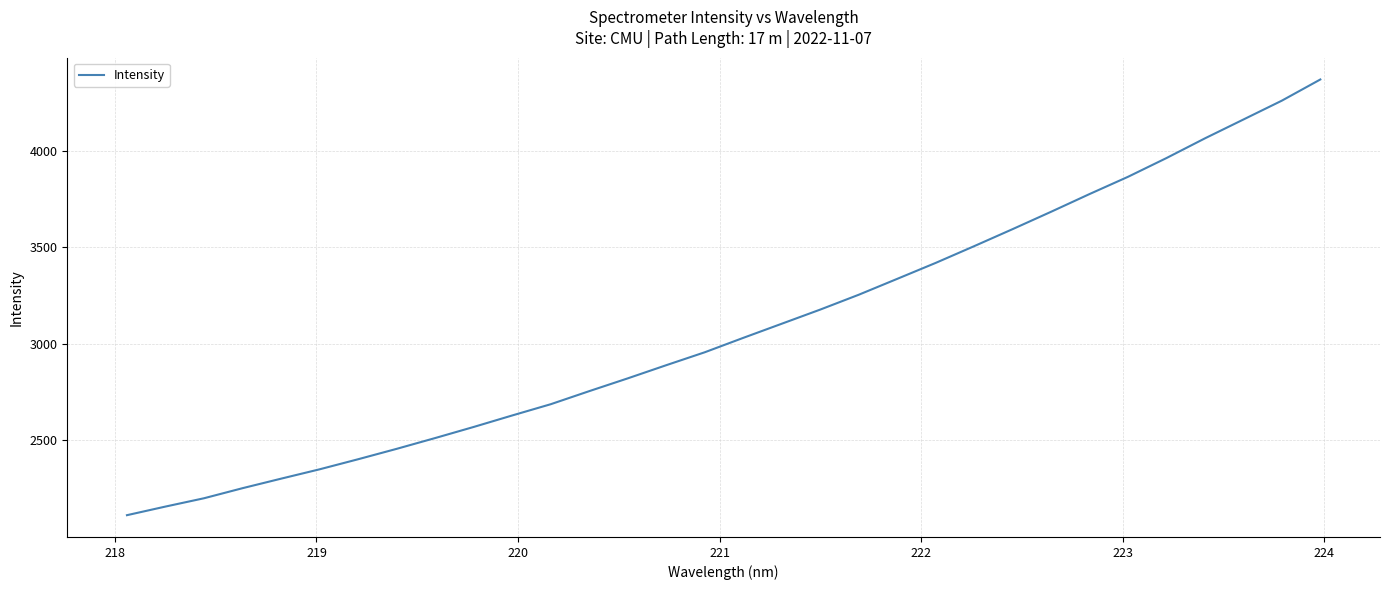

What is the difference between the maximum and minimum values?

2256.2